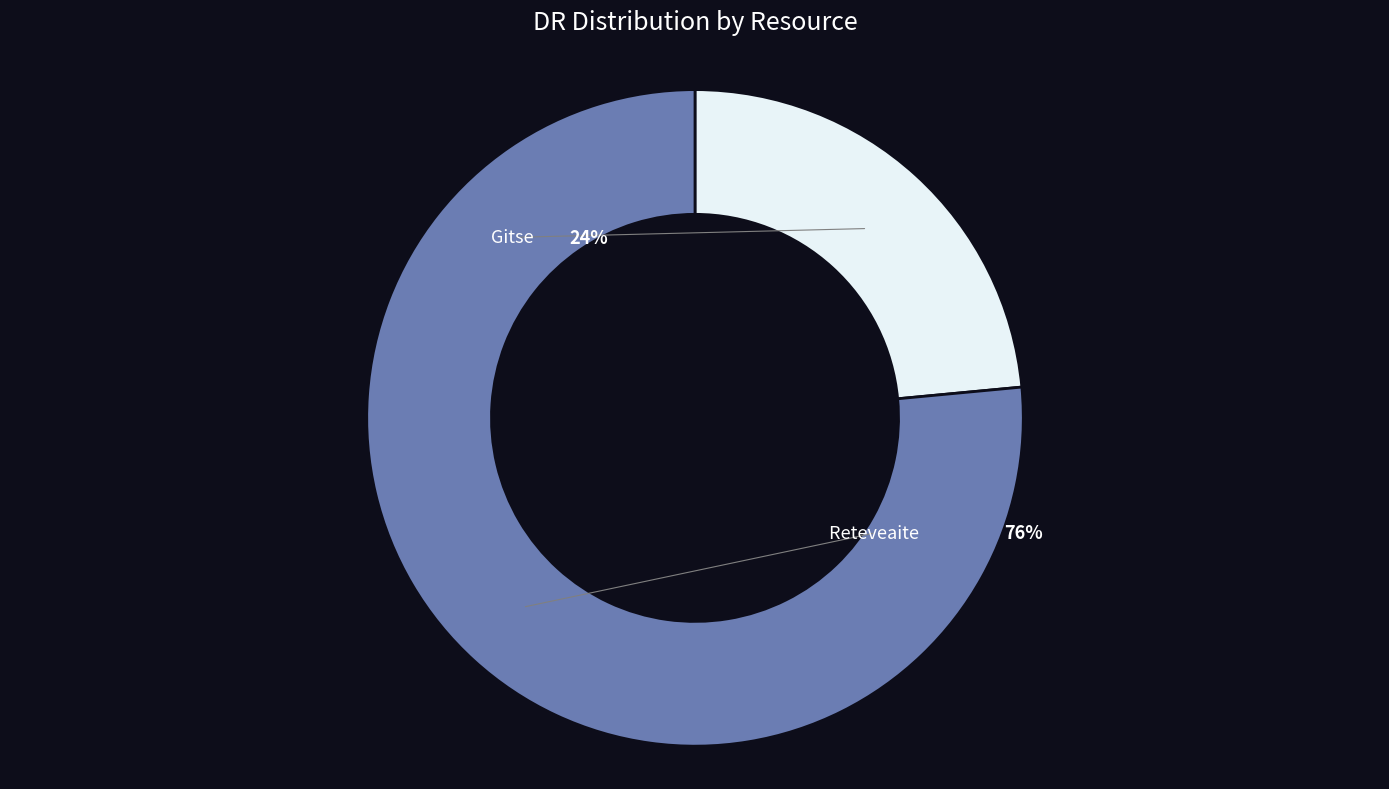

Rank the categories by value from lowest to highest.

Gitse, Reteveaite